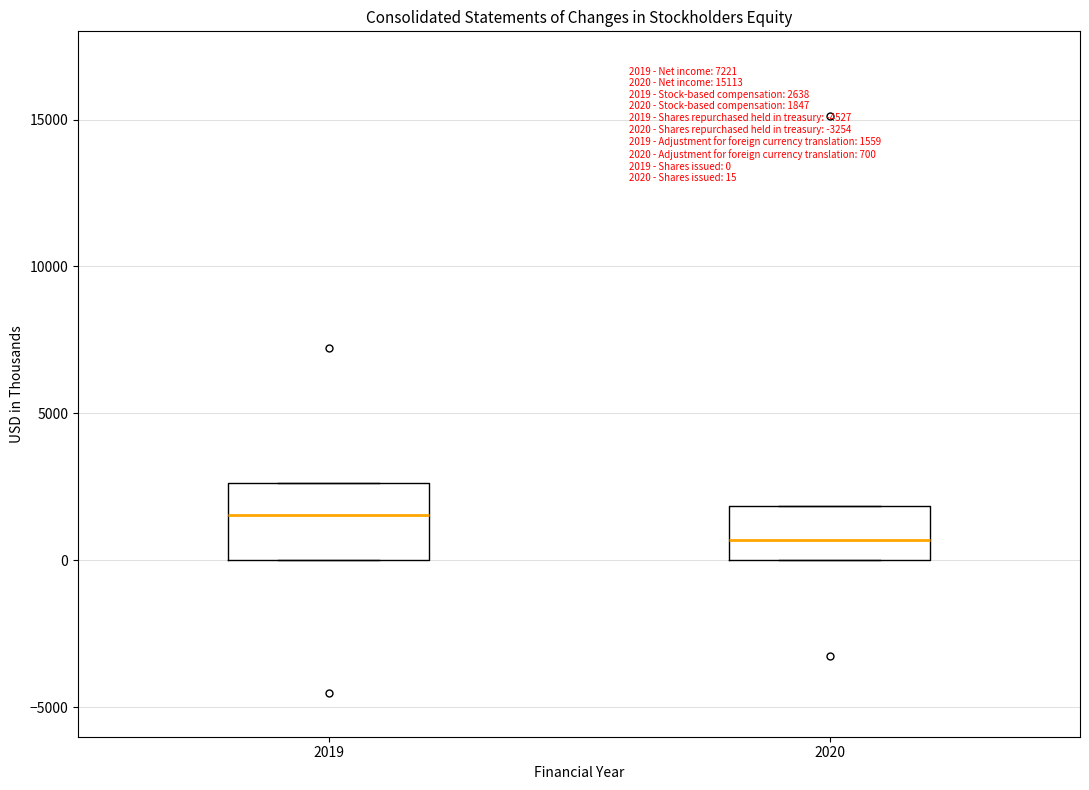

Which box's median line is the lowest?

2020